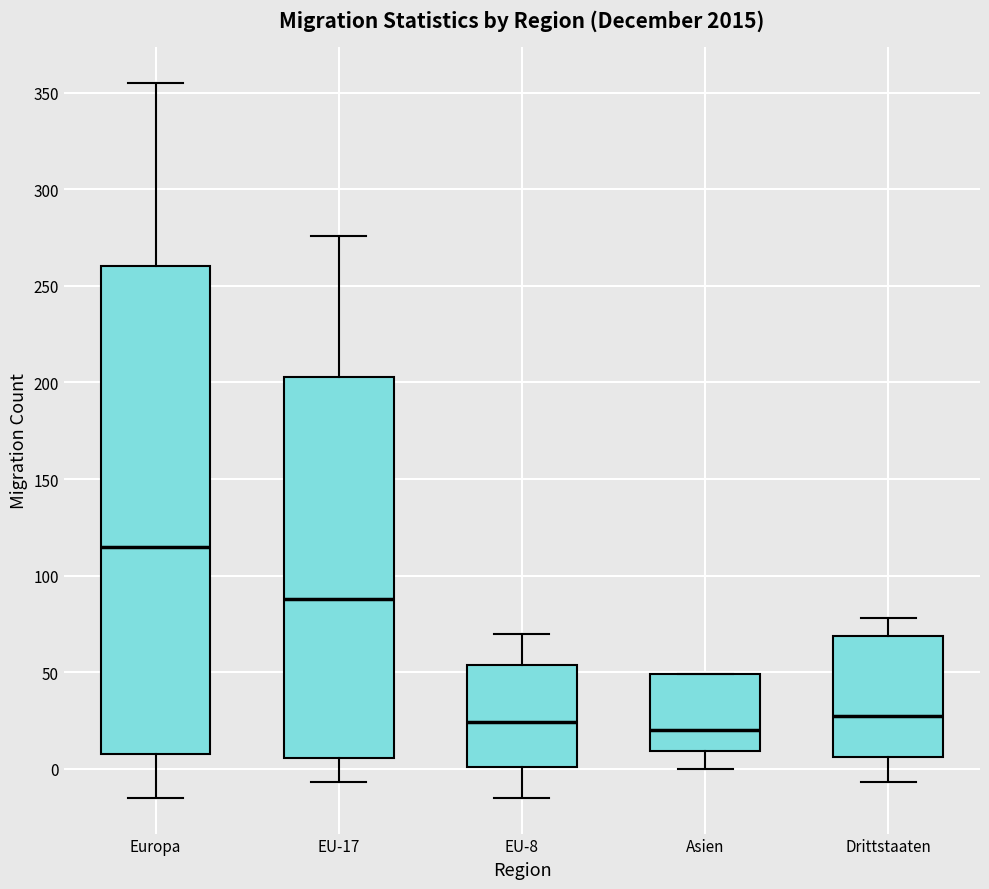

Reading left to right, transcribe this box plot: for each box, give where its median line is, the range the box spans, and where its two whiskers end, as read against the y-axis. The values are not printed on the chart, so give them approximately, as read against the axis.

Europa: median 115, box 10 to 260, whiskers -15 to 355
EU-17: median 90, box 5 to 205, whiskers -5 to 275
EU-8: median 25, box 0 to 55, whiskers -15 to 70
Asien: median 20, box 10 to 50, whiskers 0 to 50
Drittstaaten: median 30, box 5 to 70, whiskers -5 to 80